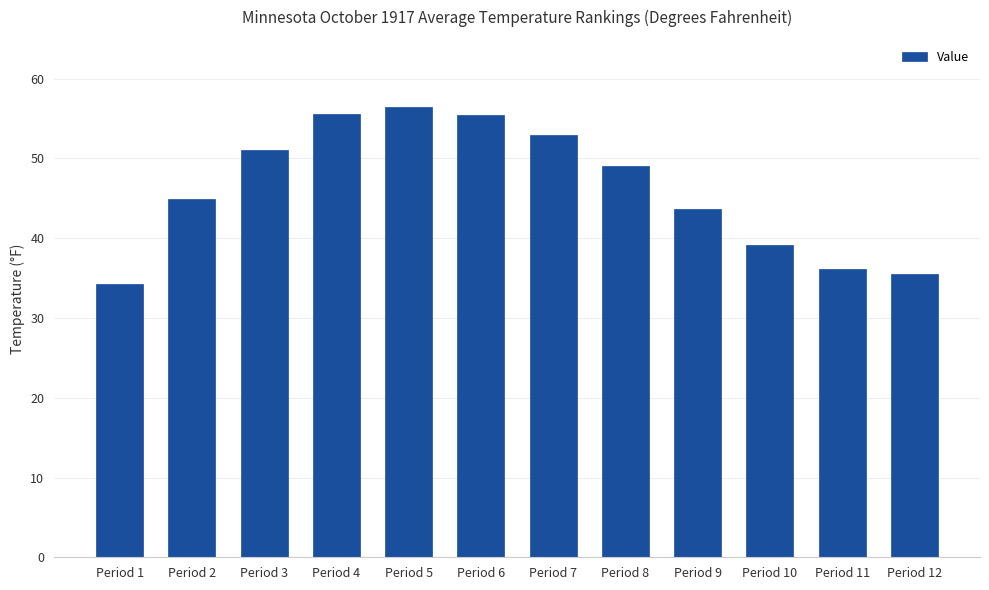

Between Period 6 and Period 2, which is larger?

Period 6